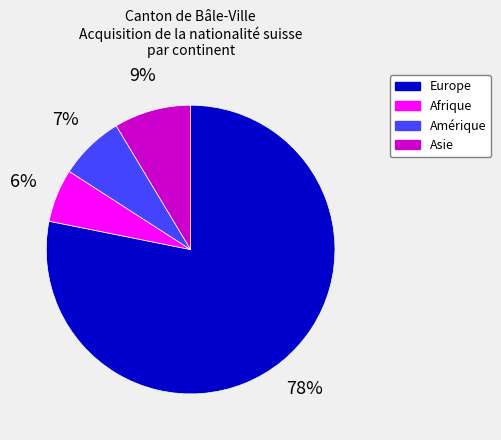

Is there a majority slice in this chart?

Yes